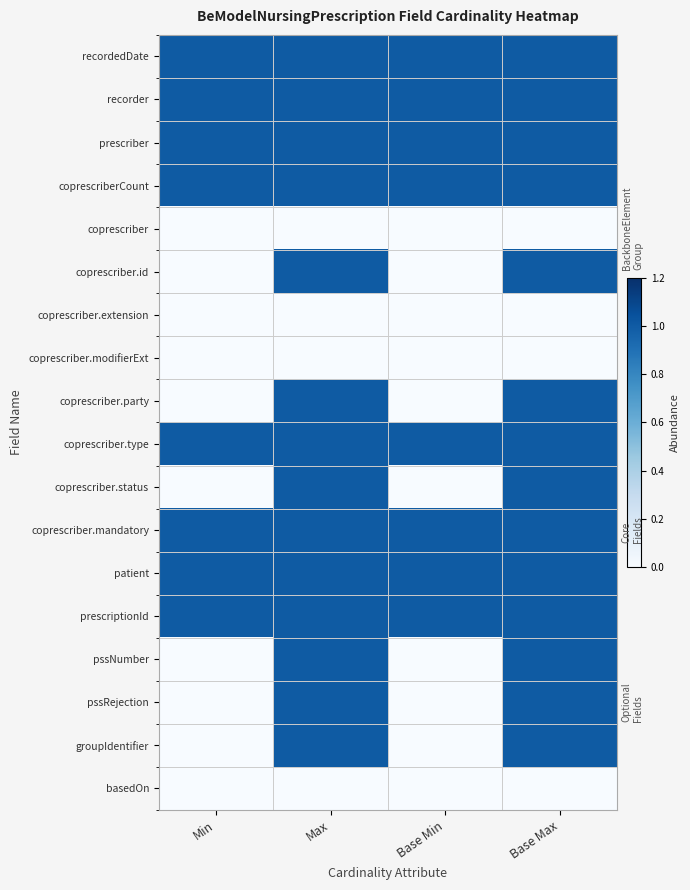

At which category is the sum across all series the highest?

Max